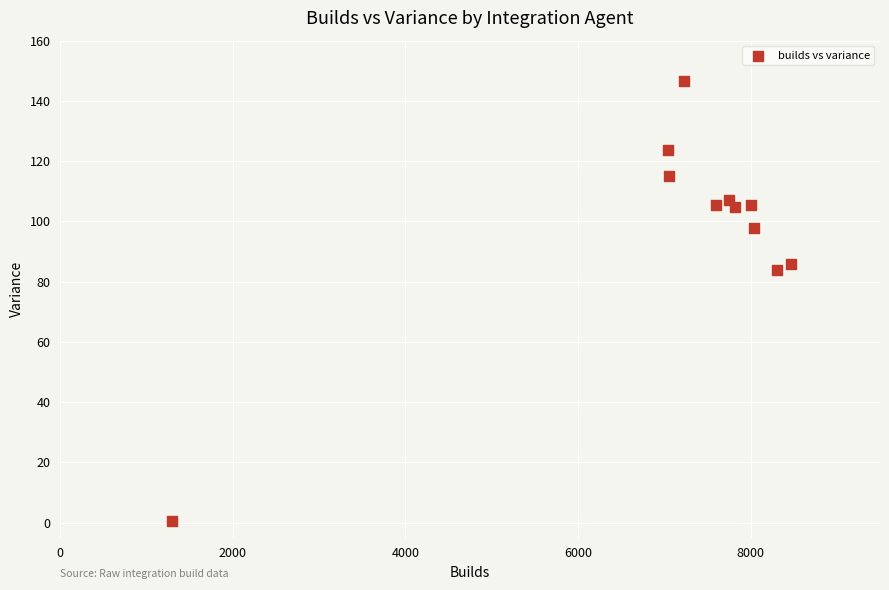

What is the average Y value?

97.9